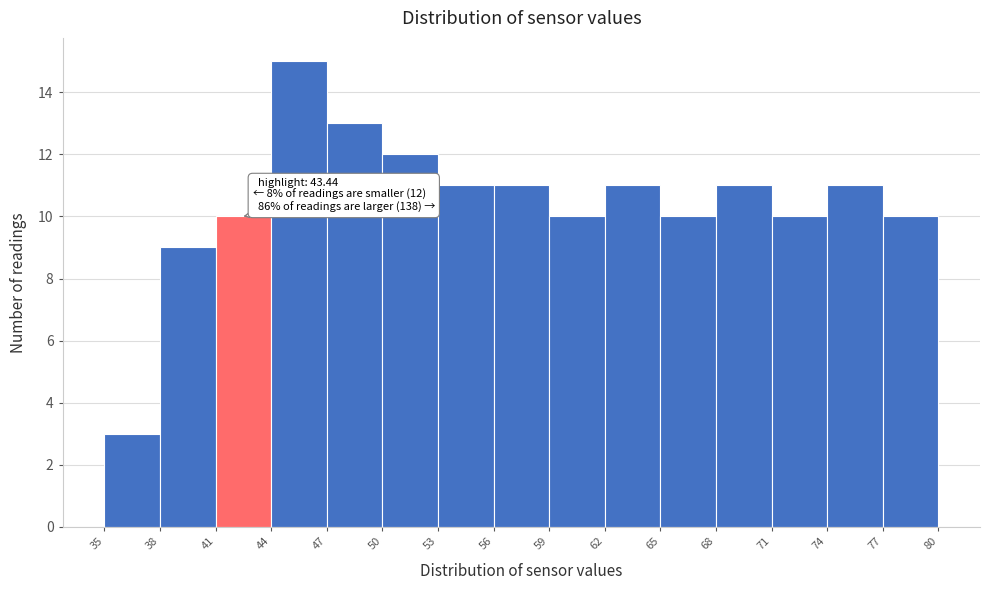

Over which range of the x-axis is the bar tallest?

44 to 47